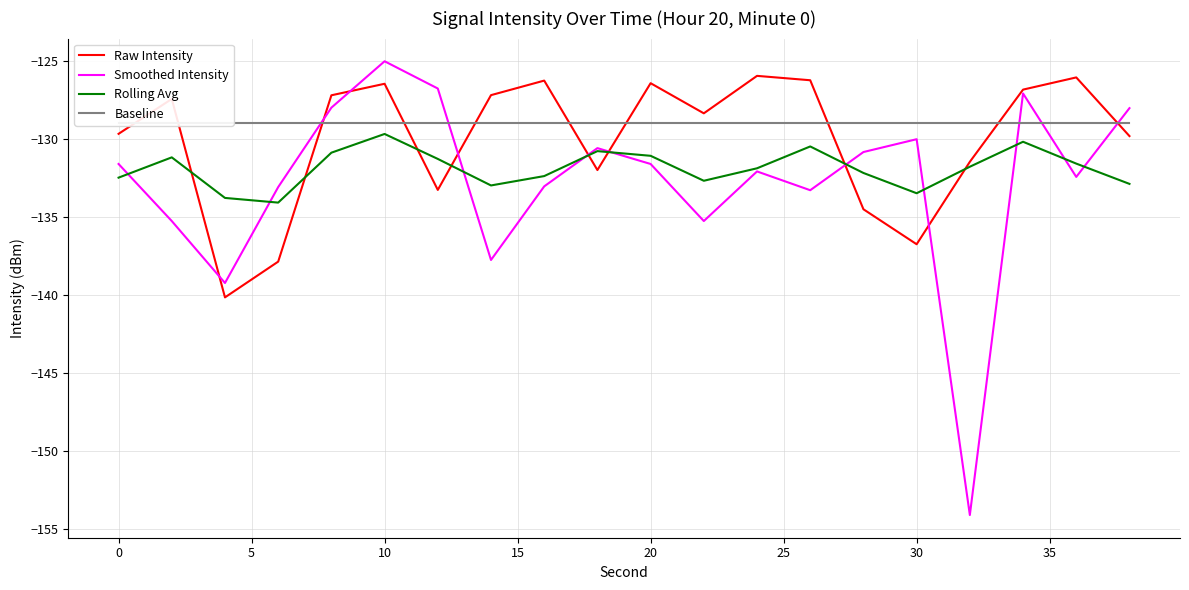

What is the minimum value for Raw Intensity?

-140.2